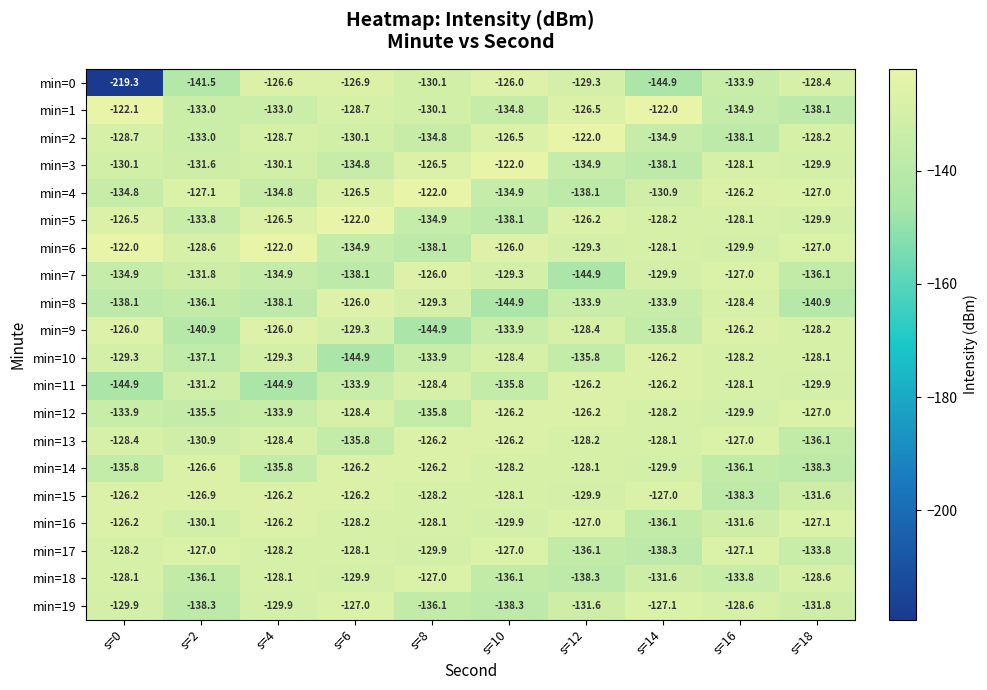

What is the difference between the highest and lowest values at s=6?

22.9